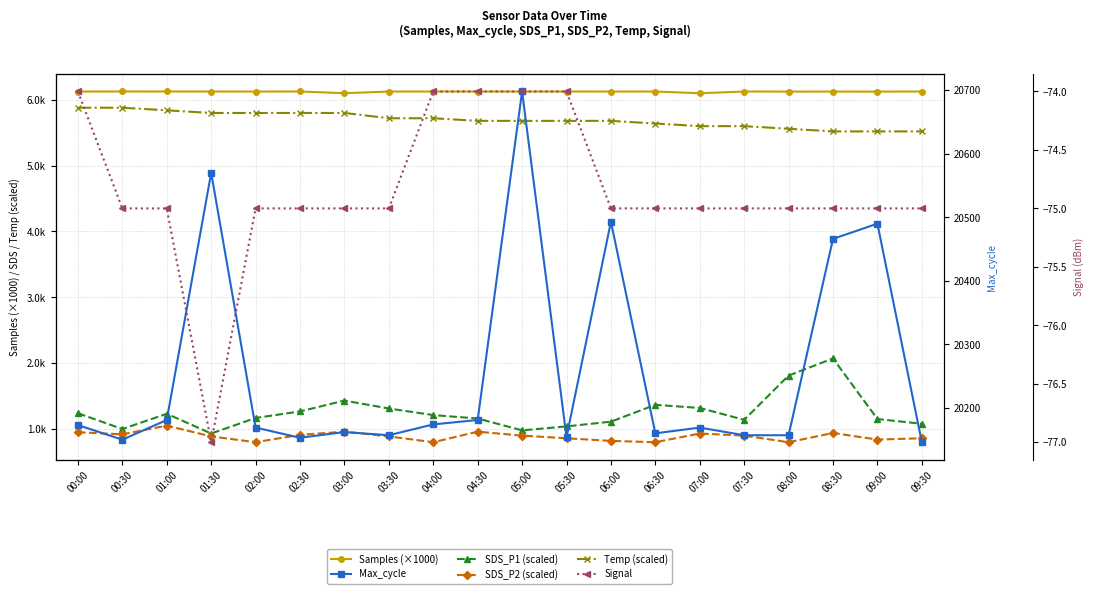

What is the minimum value shown in the chart?

-77.0